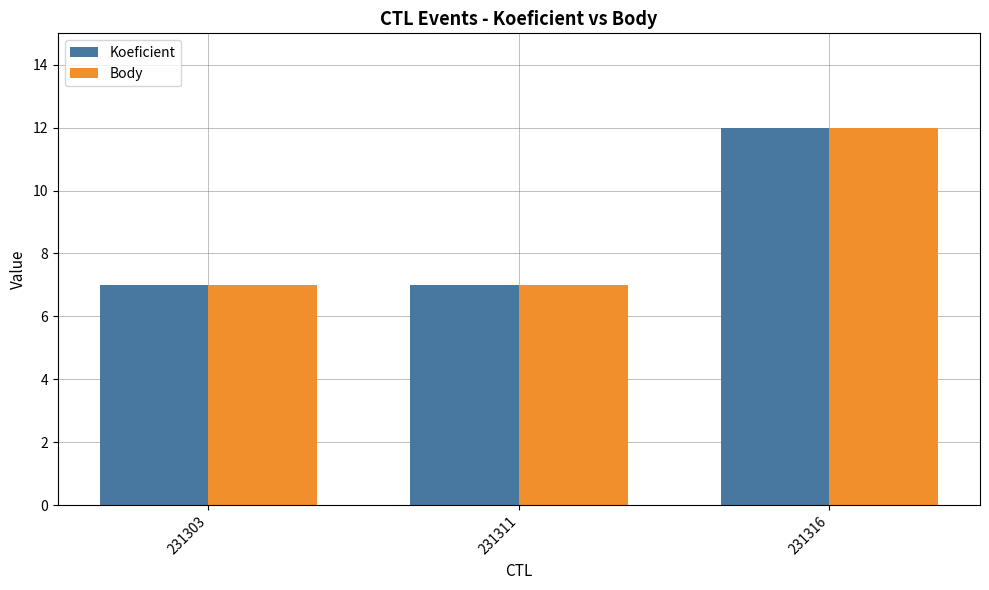

At which label does Body reach its peak?

231316